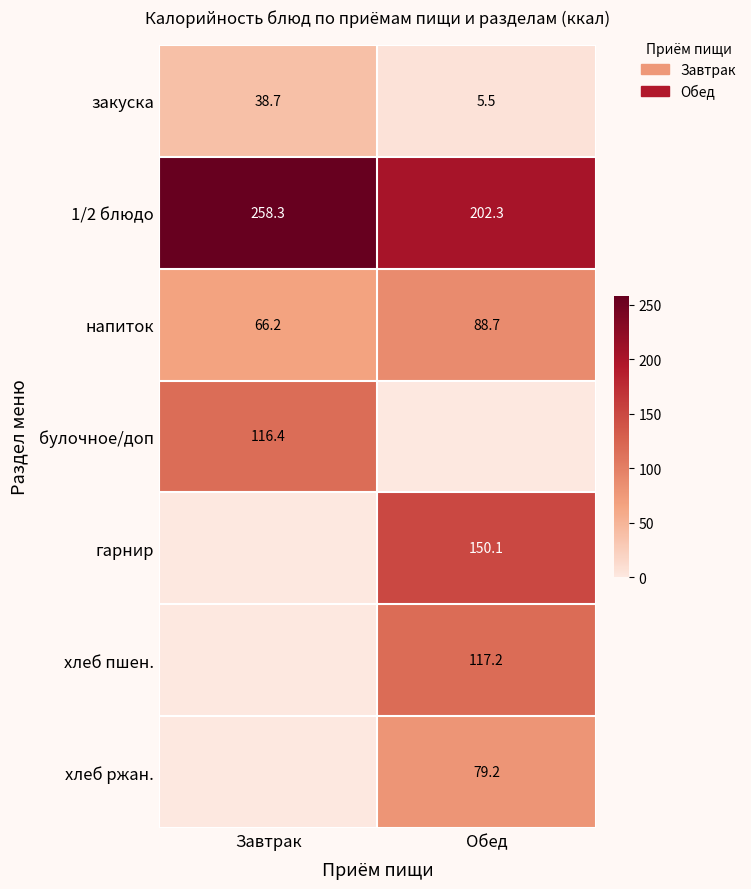

True or false: хлеб пшен. has a value of 44.9 at Обед.

False